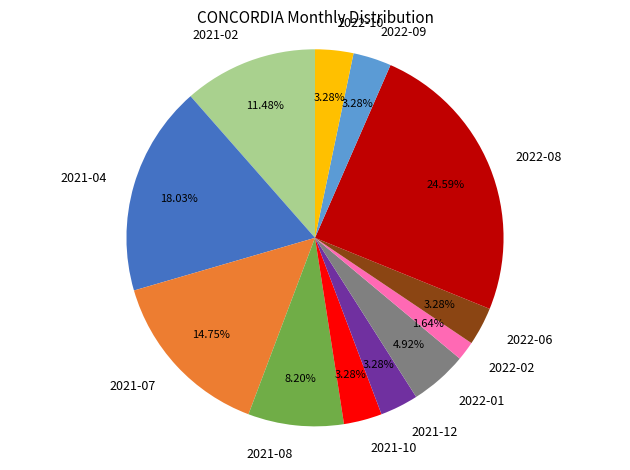

Which has a higher value, 2021-04 or 2022-09?

2021-04